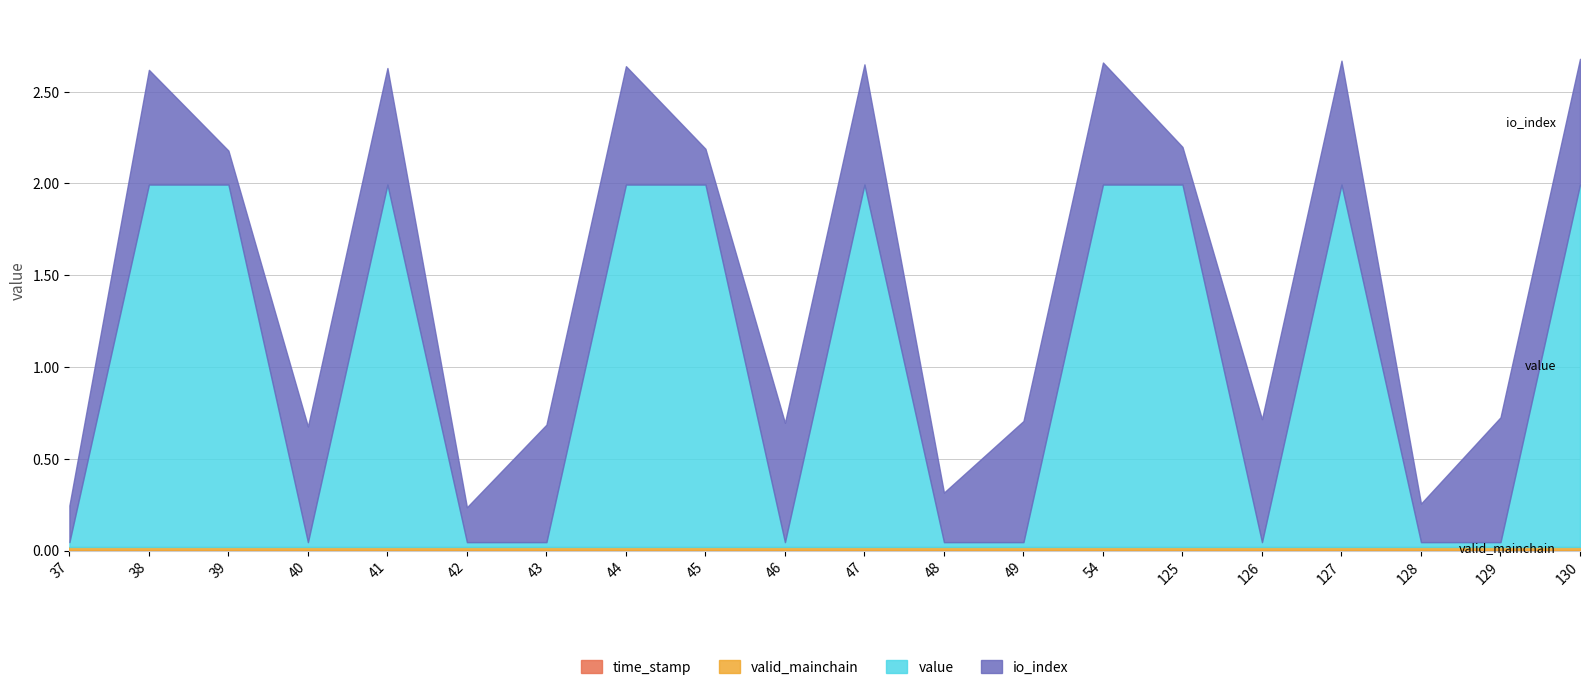

What are all the series names shown in the legend?

value, io_index, valid_mainchain, time_stamp